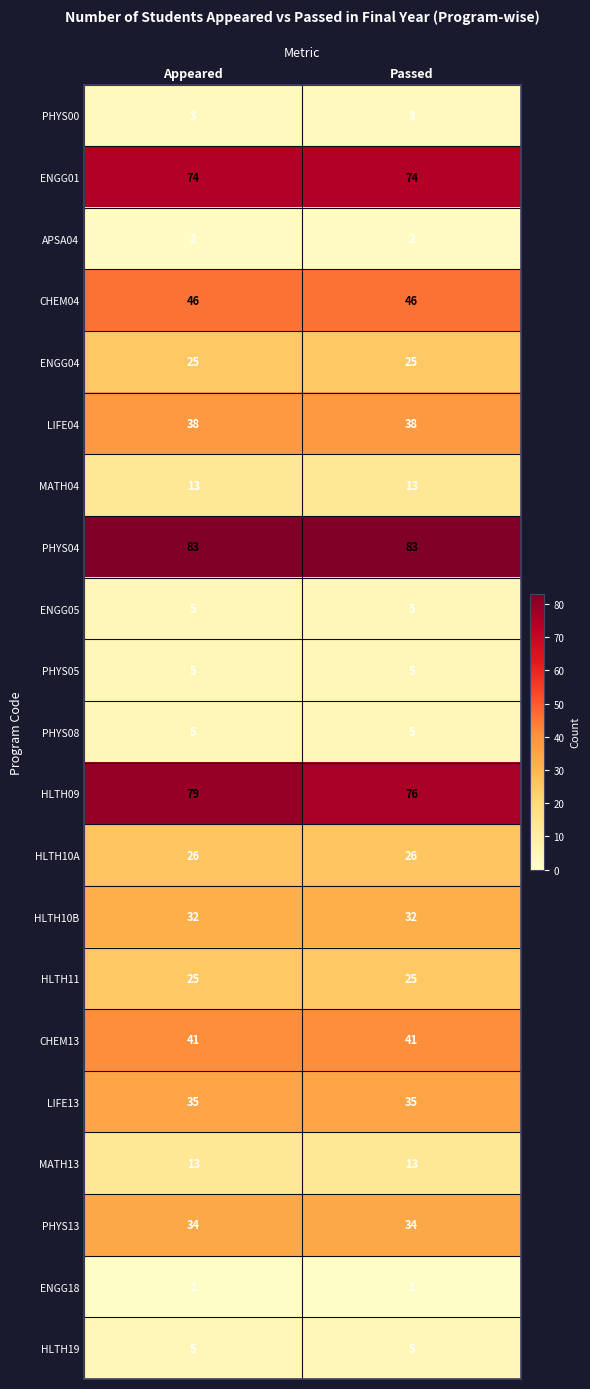

What is the lowest value of the HLTH10A series?

26